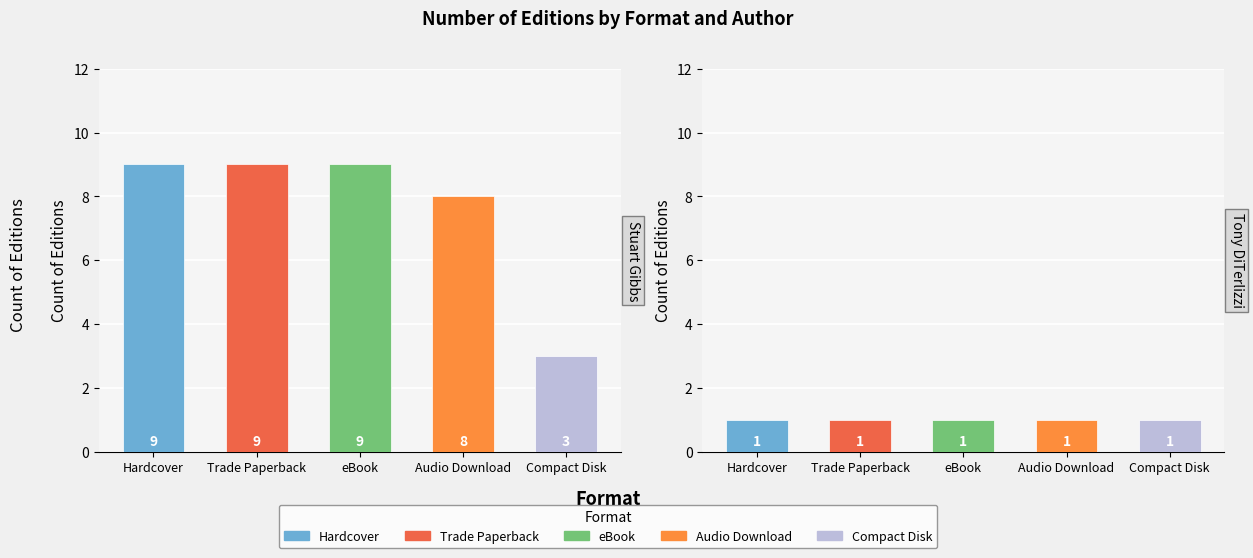

Which category has the highest value in the Tony DiTerlizzi series?

Hardcover